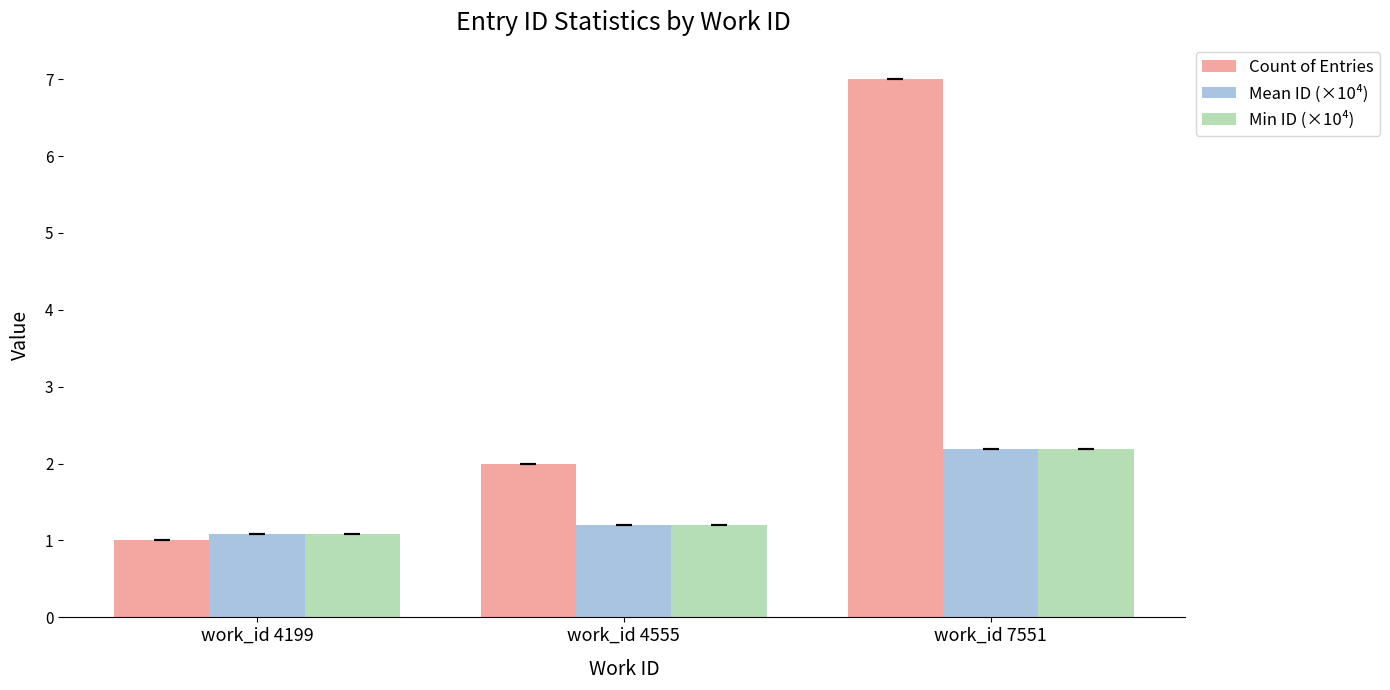

How many bars are there in total?

9